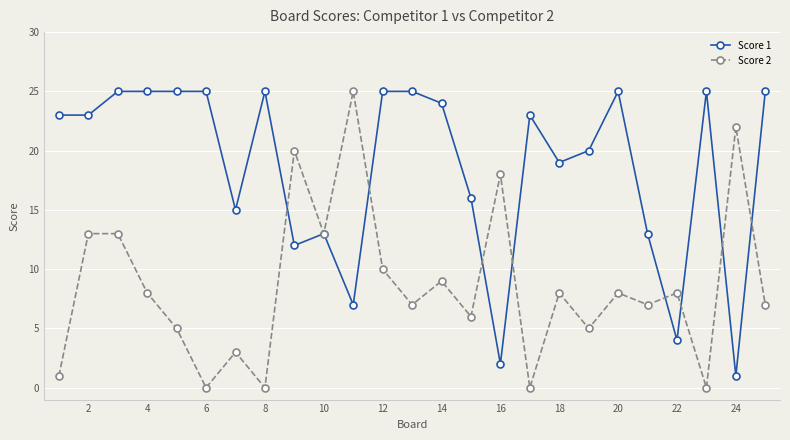

True or false: Score 1 has more than 2 interior local peaks.

True